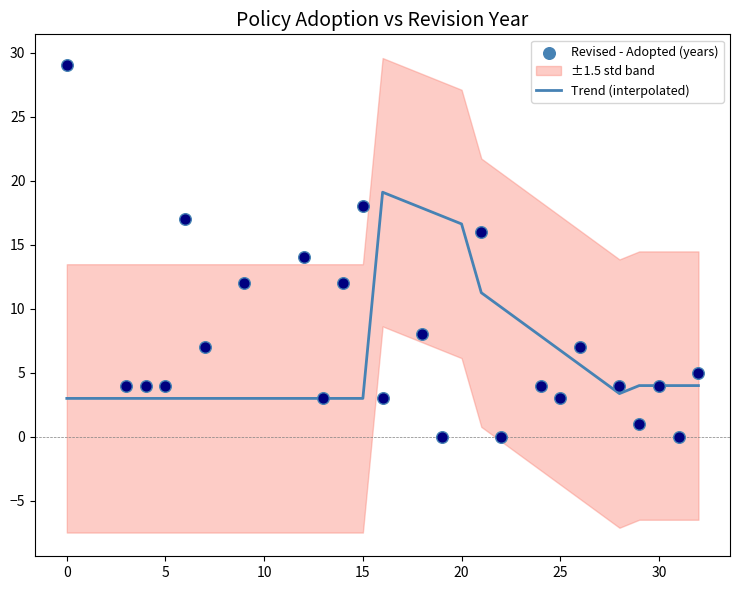

Which series has the largest total across all categories?

Trend (interpolated)